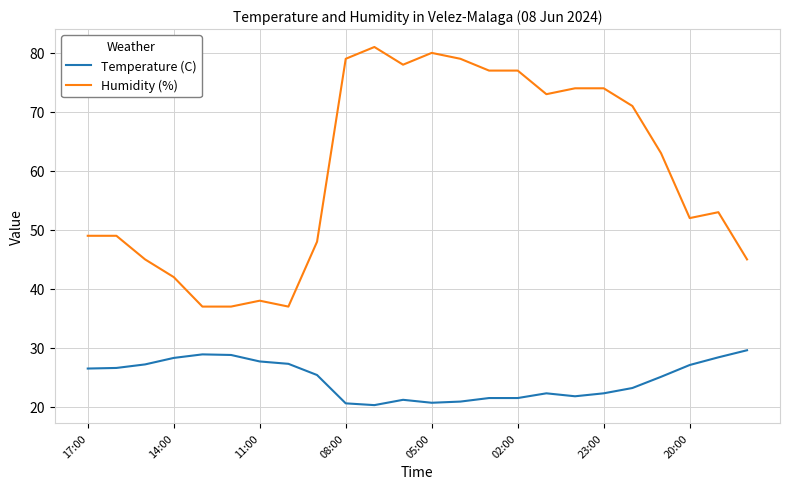

True or false: Humidity (%) and Temperature (C) intersect in this chart.

False